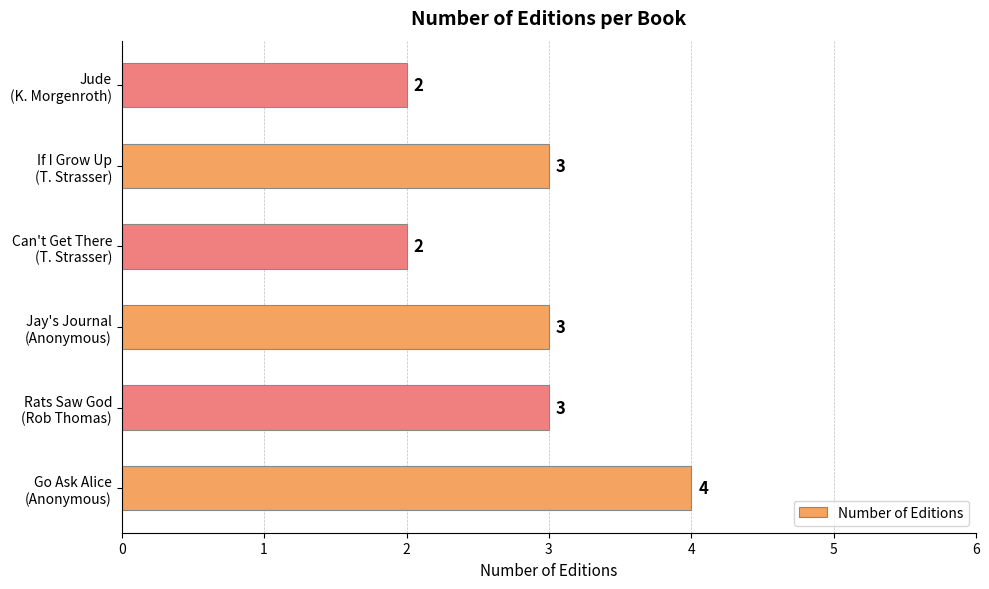

Count the values in the range 2 to 3.

5